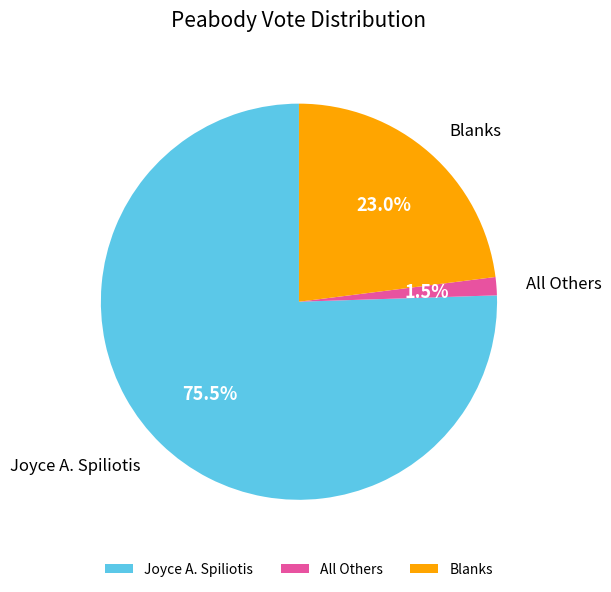

Between All Others and Blanks, which is larger?

Blanks